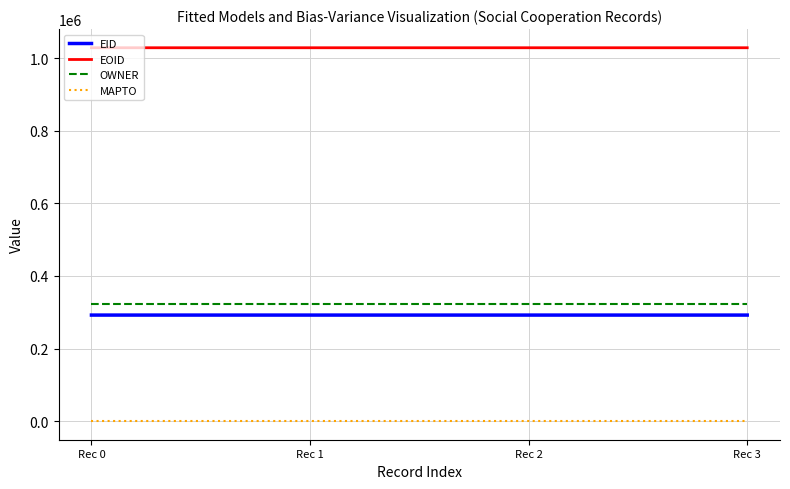

At how many categories does at least one series exceed 755676?

4